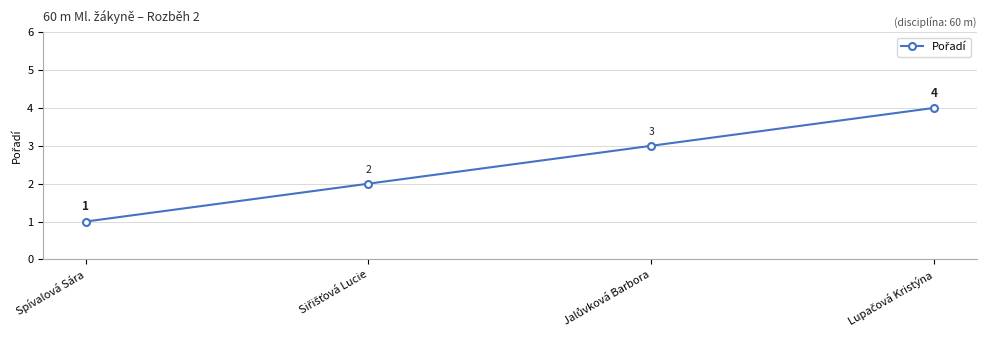

Which label corresponds to the smallest value in the chart?

Spívalová Sára